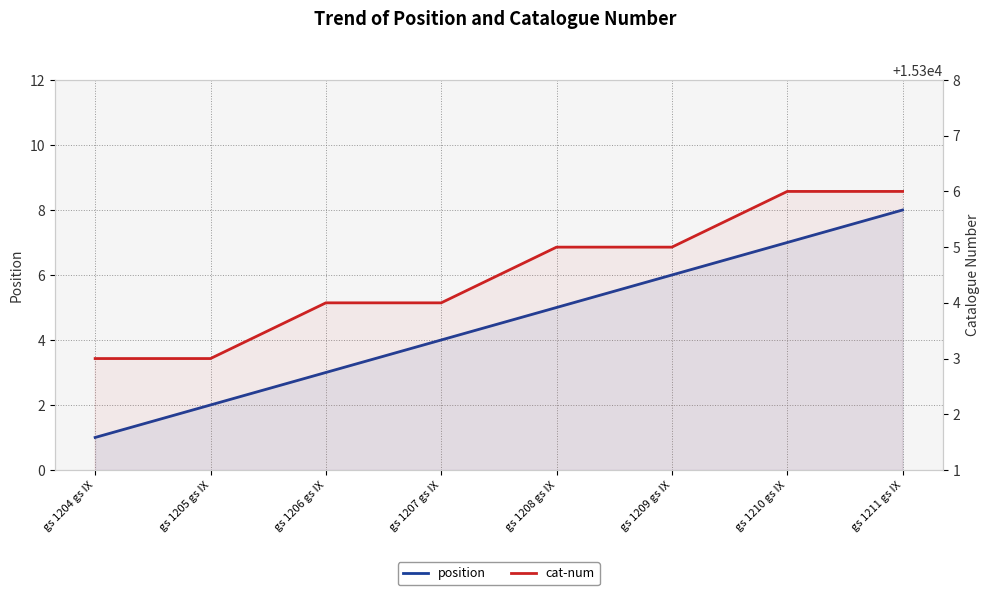

What is the minimum value for cat-num?

15303